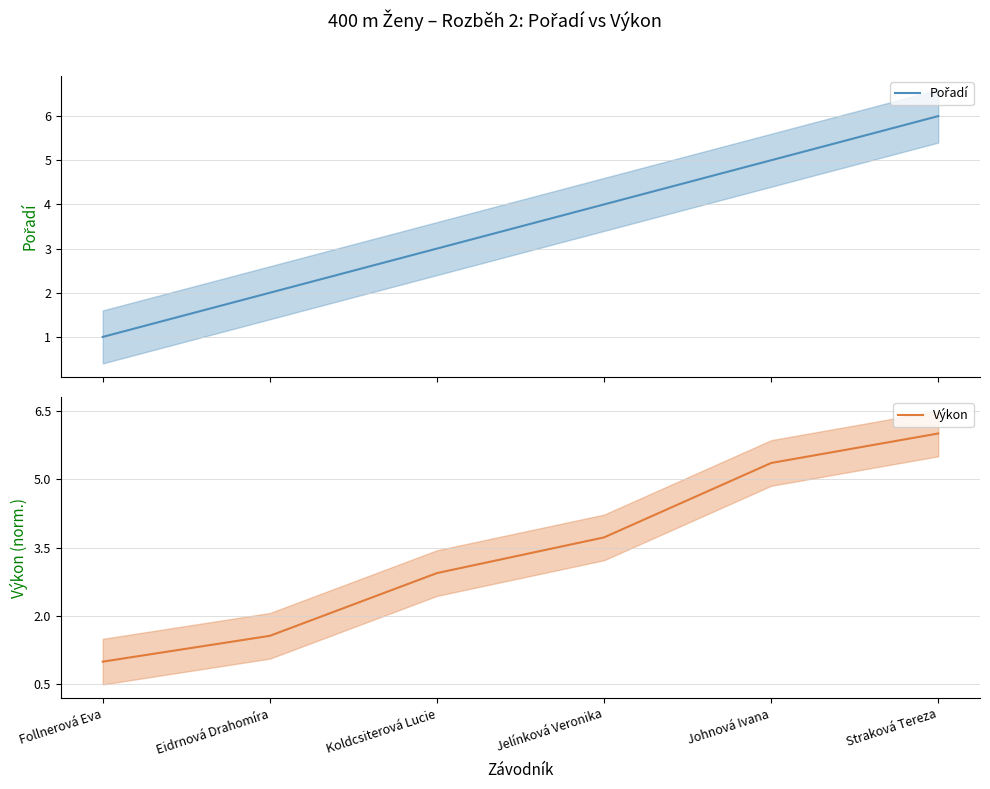

After their last crossing, which series has the higher values: Pořadí or Výkon?

Výkon